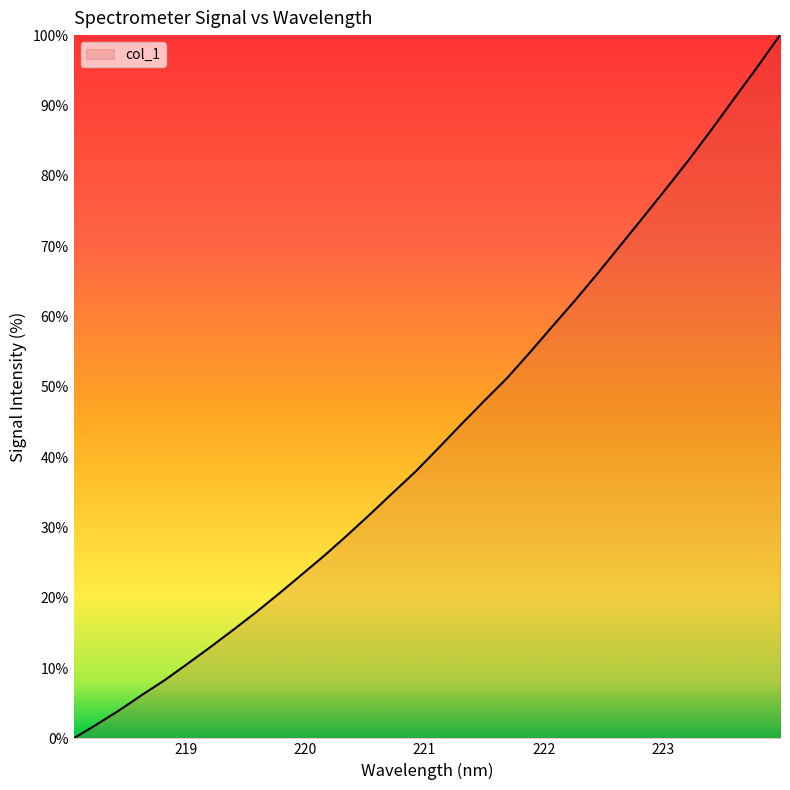

What is the maximum value shown in the chart?

100.0